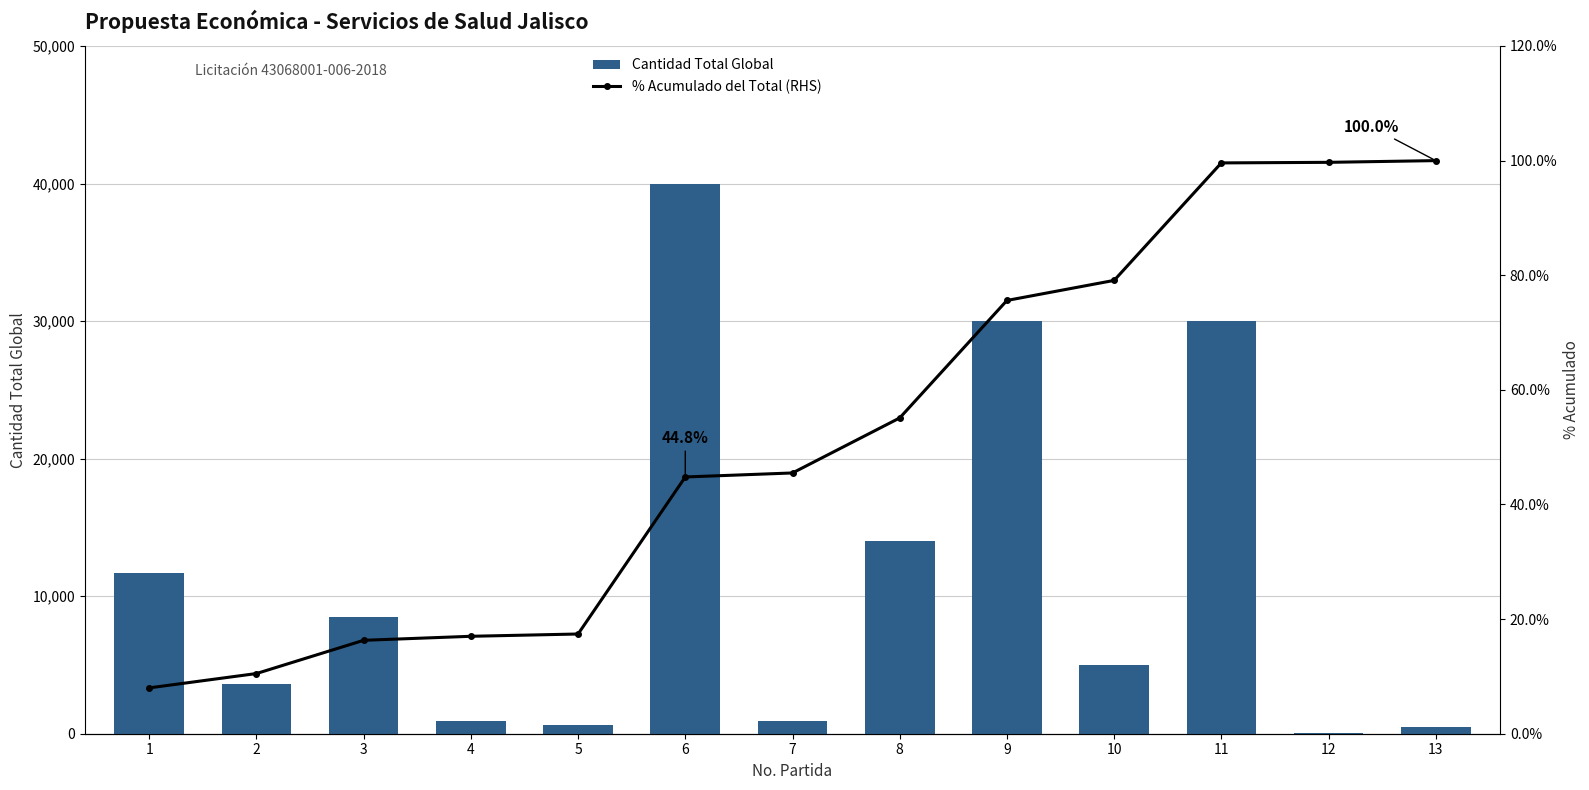

Which series has the largest range (max minus min)?

Cantidad Total Global